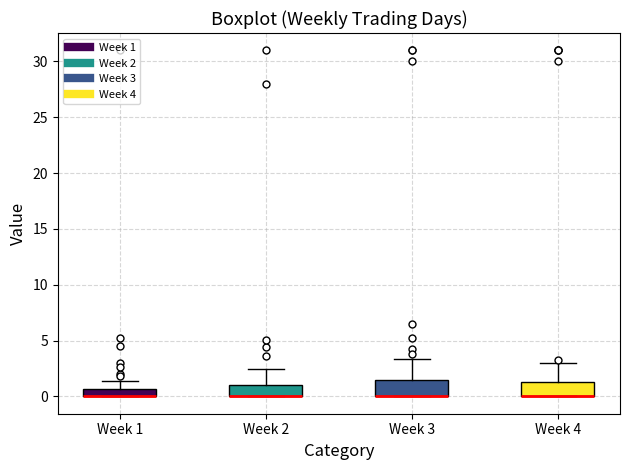

Where is the upper edge of the box for Week 3 on the y-axis? The values are not printed on the chart, so give them approximately, as read against the axis.

1.5